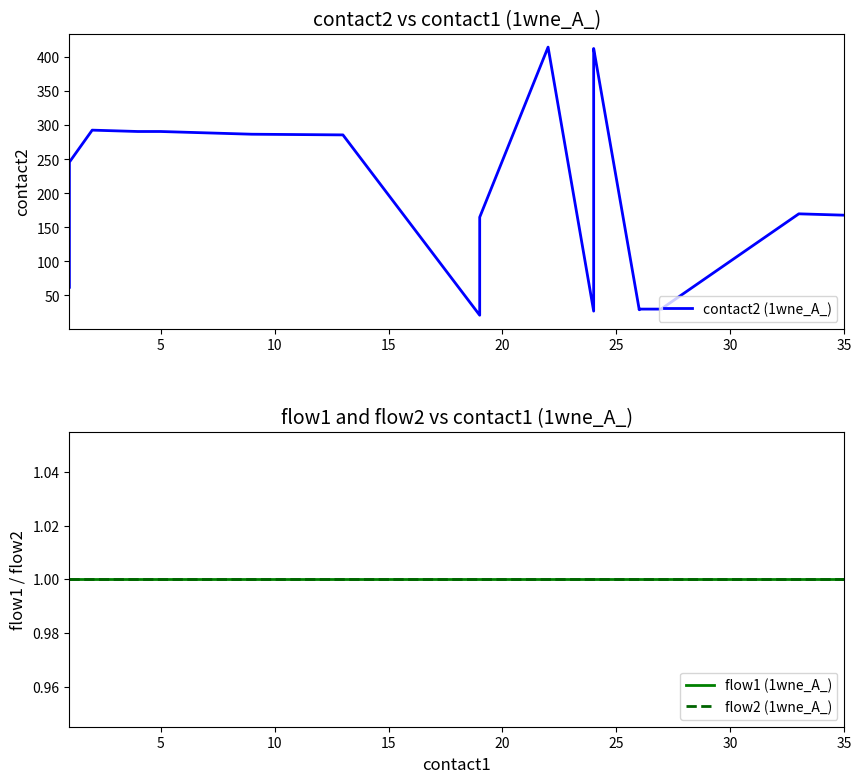

True or false: flow1 (1wne_A_) and flow2 (1wne_A_) intersect in this chart.

False